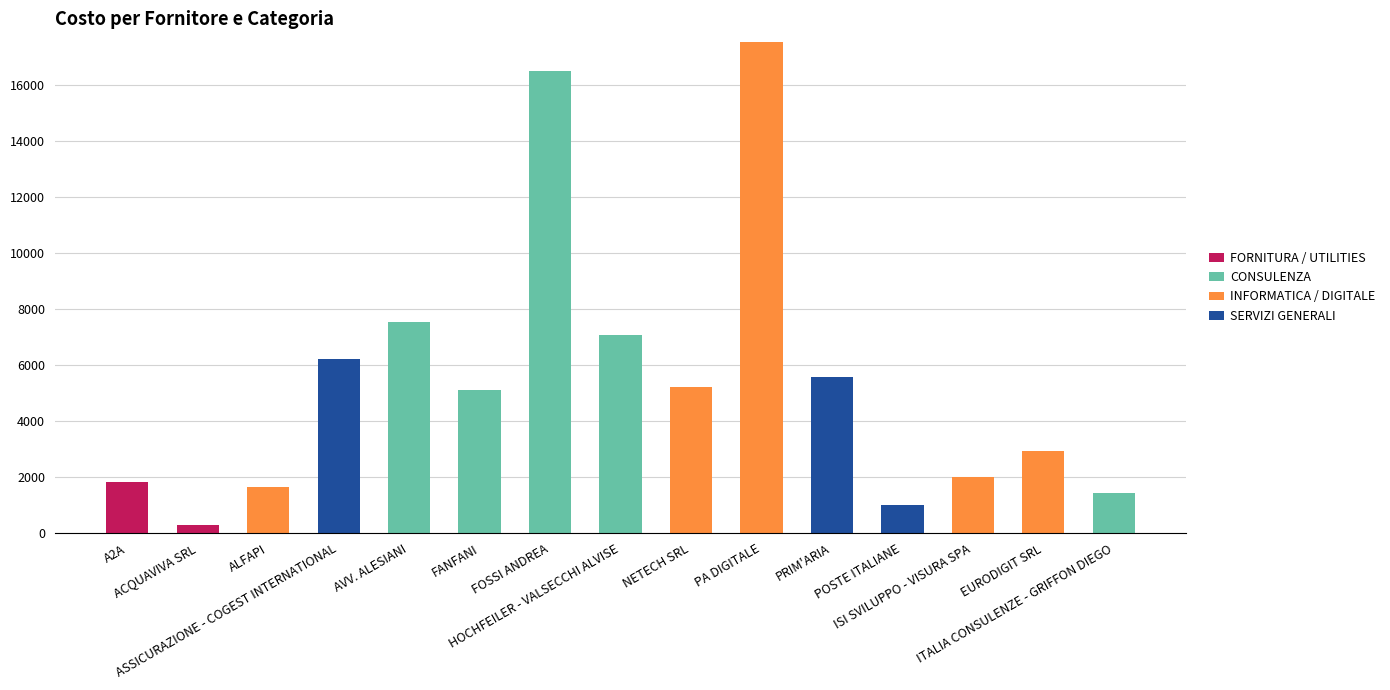

What is the maximum value for FORNITURA / UTILITIES?

1838.0